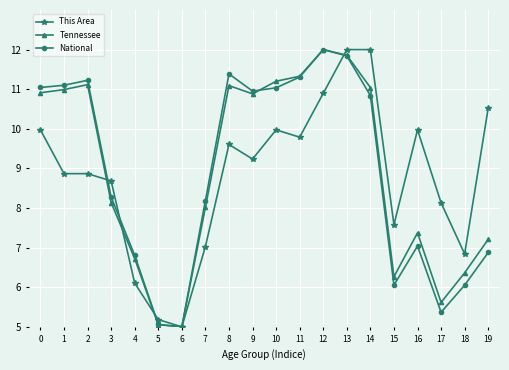

Between which two adjacent categories do National and This Area first intersect?

2 and 3